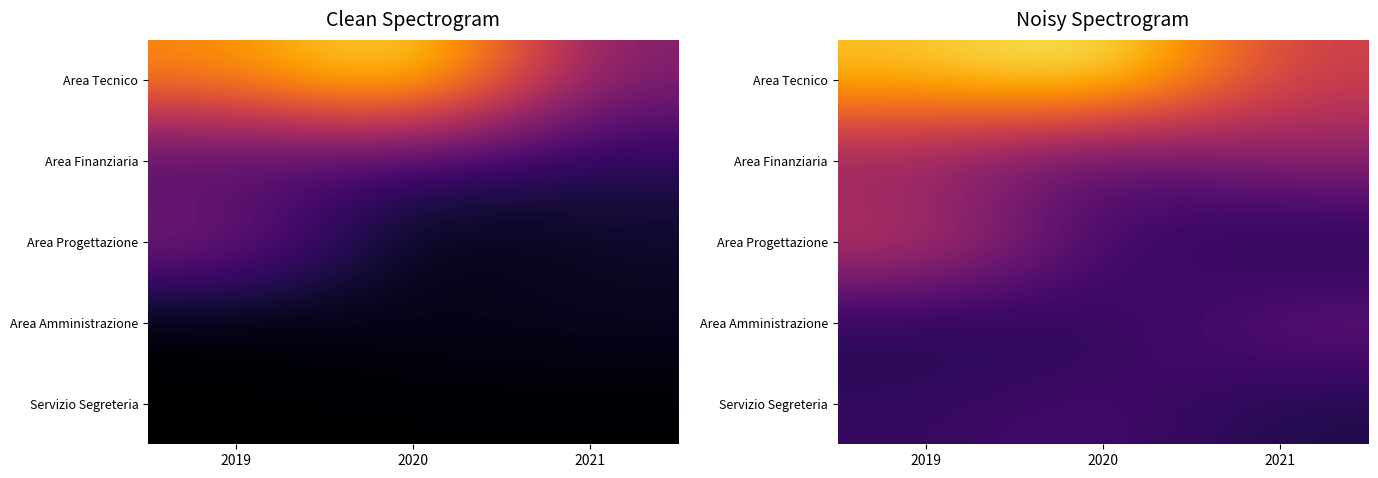

What is the sum of all Area Finanziaria values?

458.0